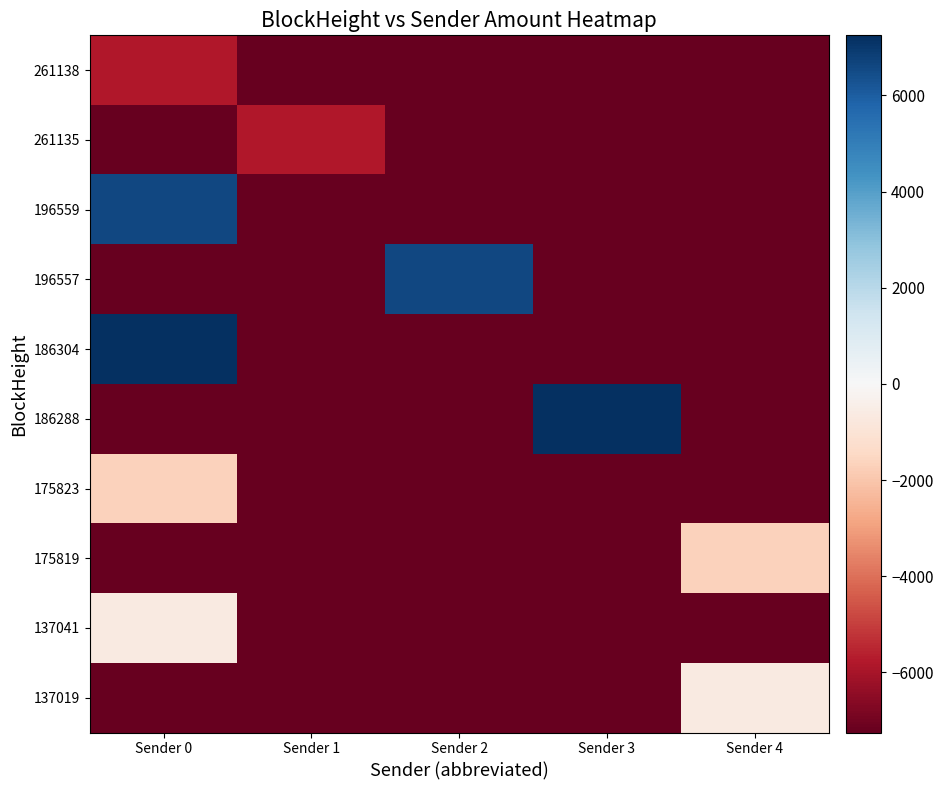

At which category is the sum across all series the highest?

Sender 0